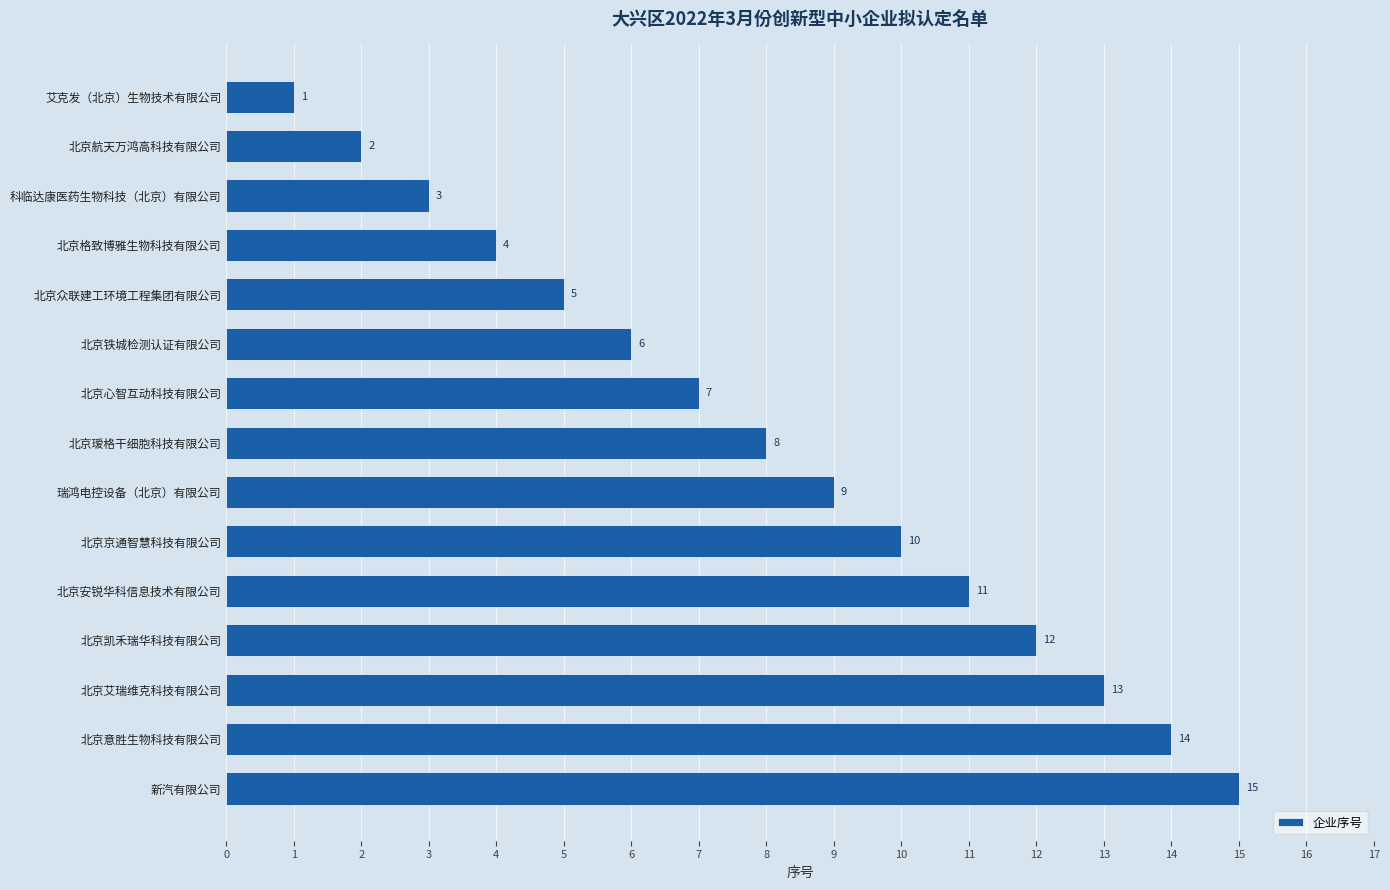

What is the label of the 2nd bar from the top?

北京航天万鸿高科技有限公司